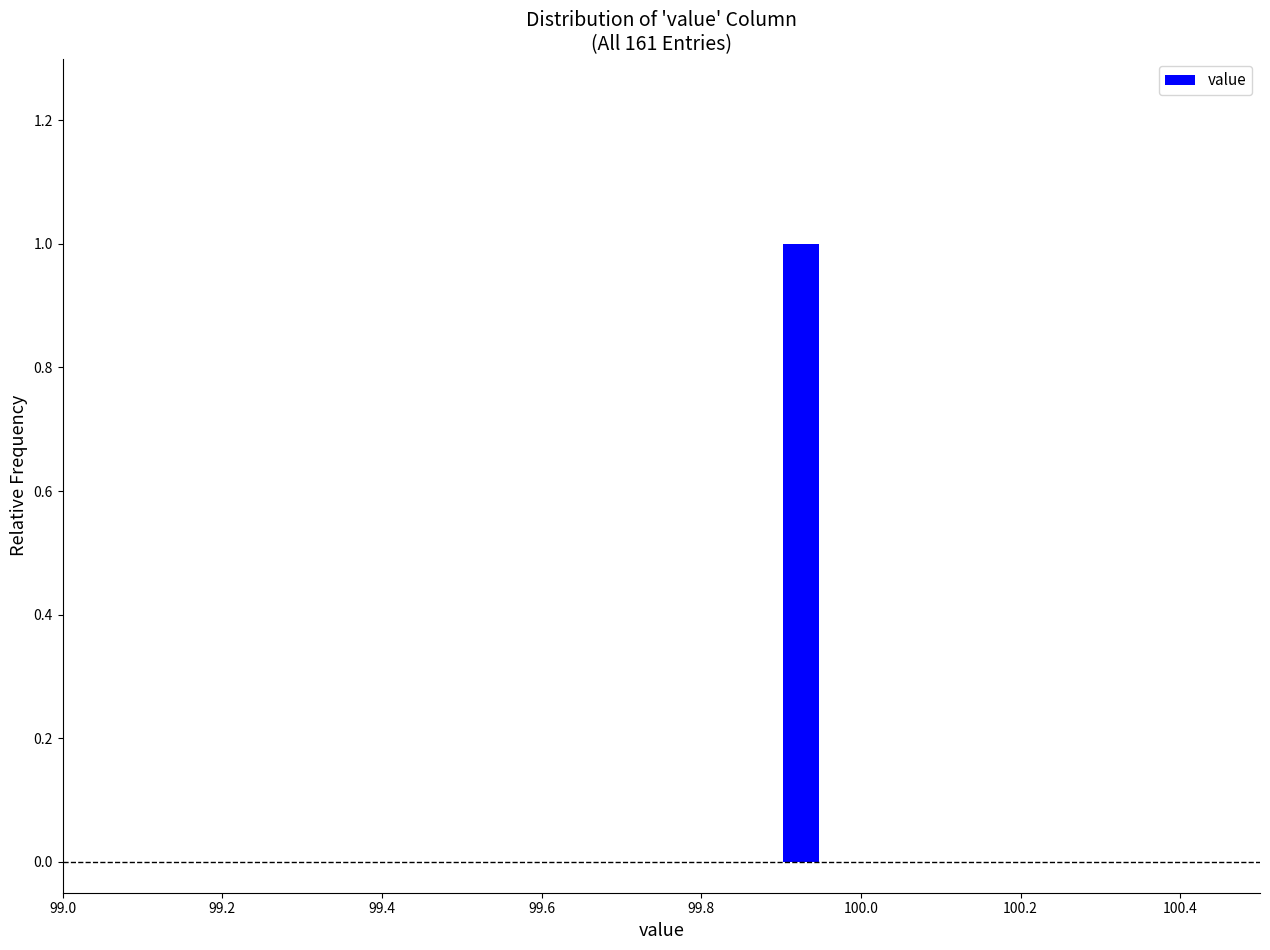

Around what value on the x-axis is the tallest bar? Give the approximate position of its centre, as read against the axis.

99.92